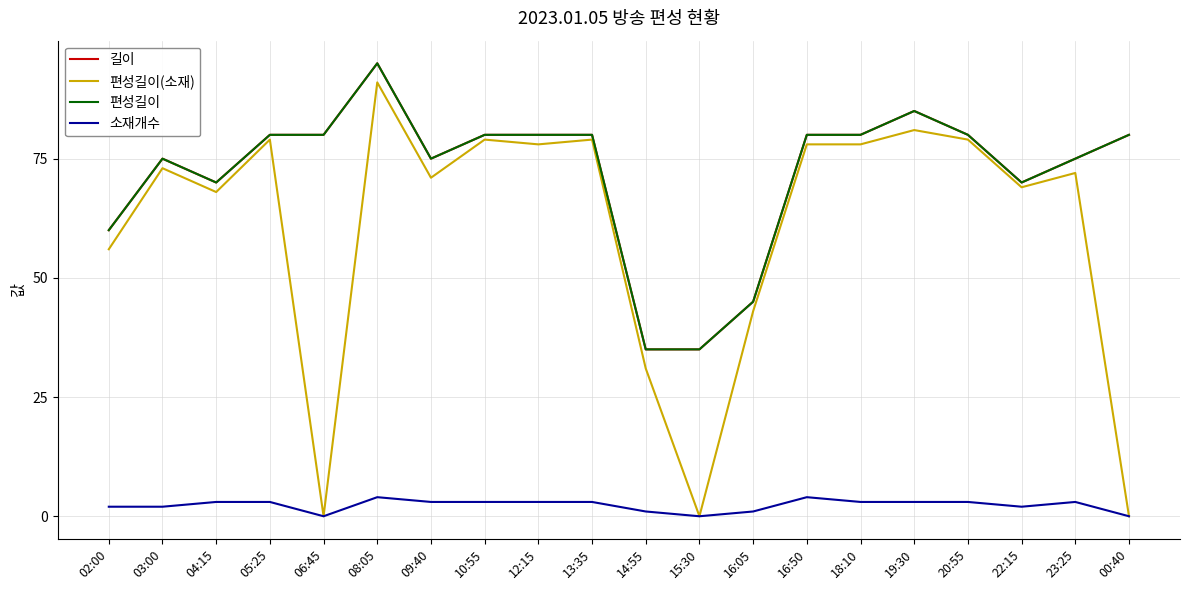

At which label does 길이 reach its peak?

08:05